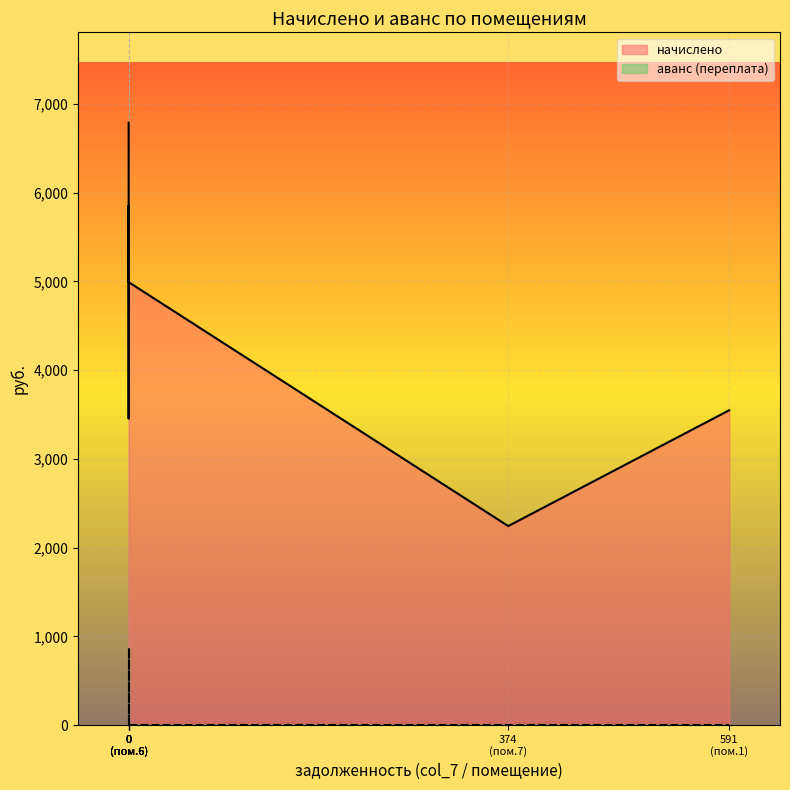

Between 5 and 6, which series saw the biggest shift?

начислено